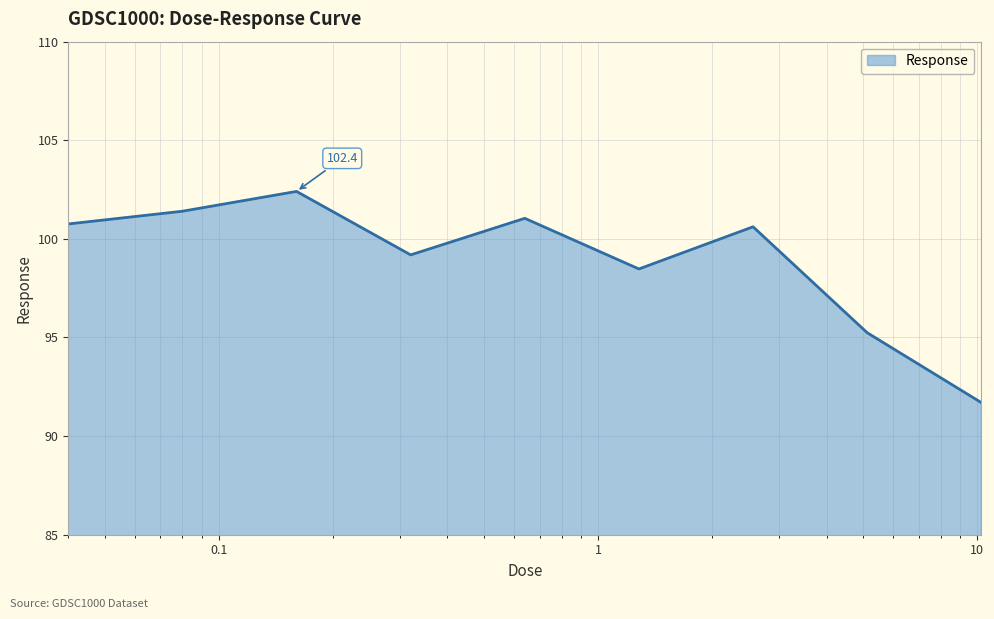

What is the difference between the maximum and second lowest values?

7.2